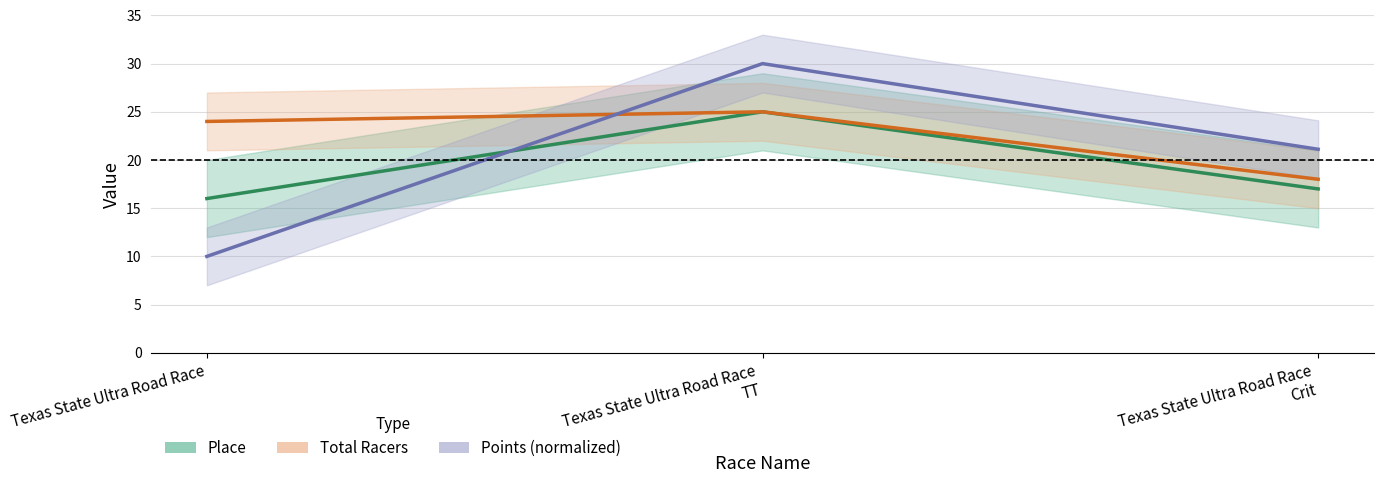

True or false: Place has a value of 28.5 at Texas State Ultra Road Race
Crit.

False